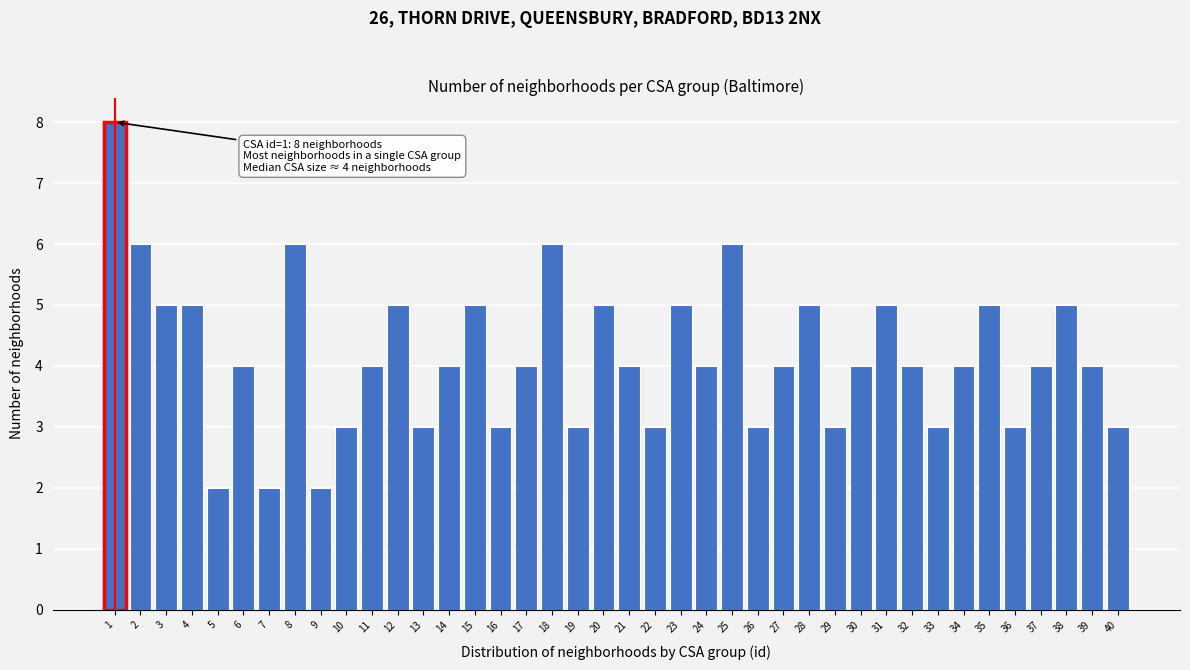

What is the sum of the values at 36 and 39?

7